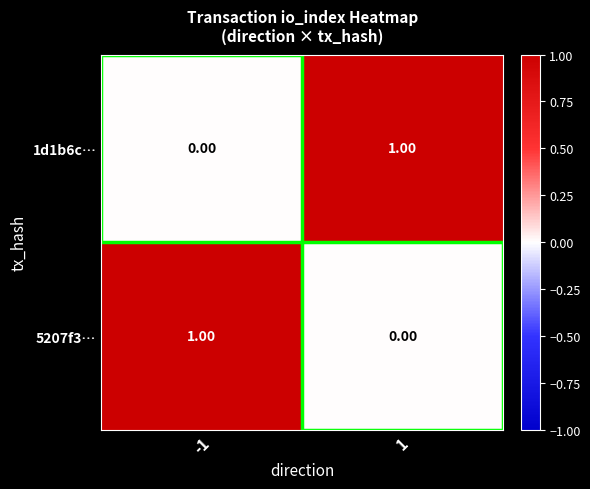

Rank the series at -1 from highest to lowest value.

5207f3…, 1d1b6c…